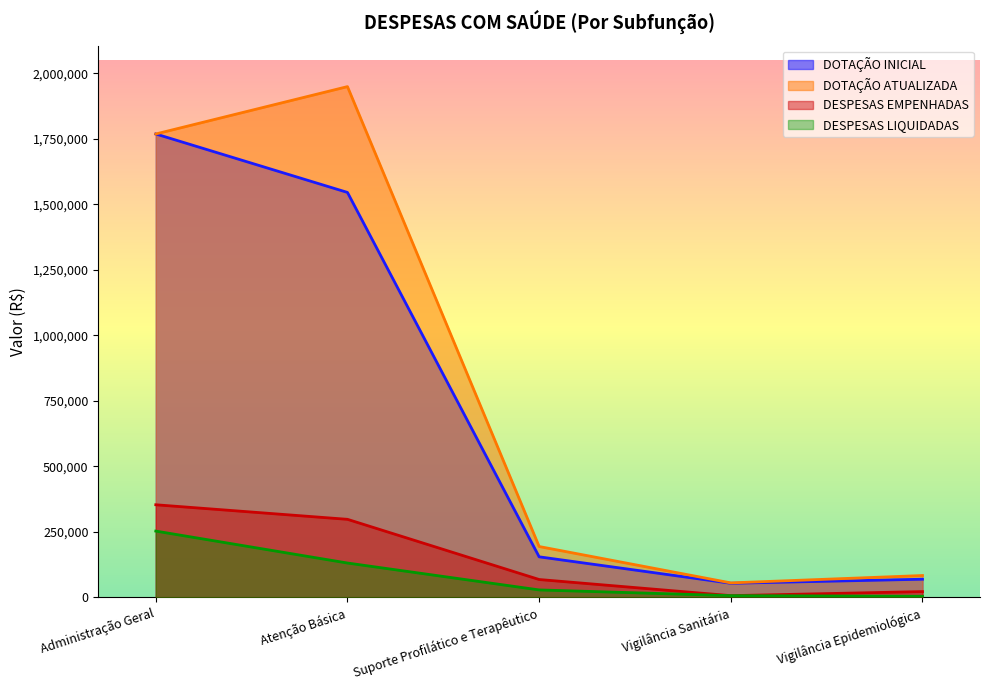

At how many categories does at least one series exceed 293513?

2